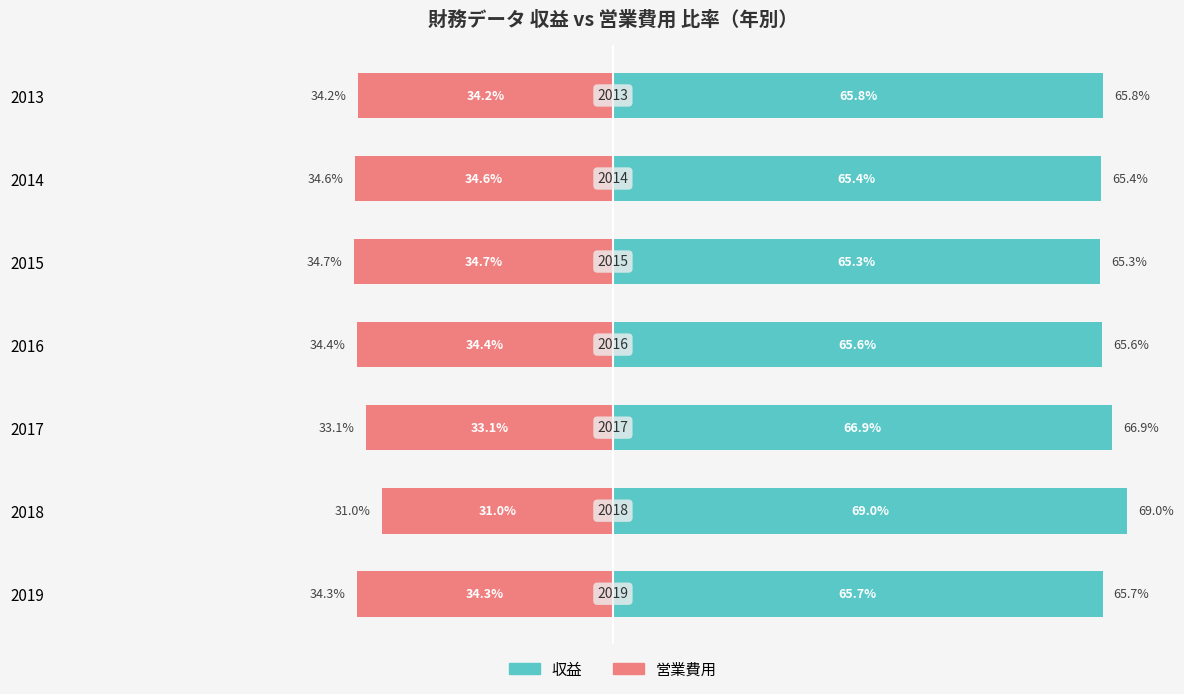

How many data points does each series have?

7